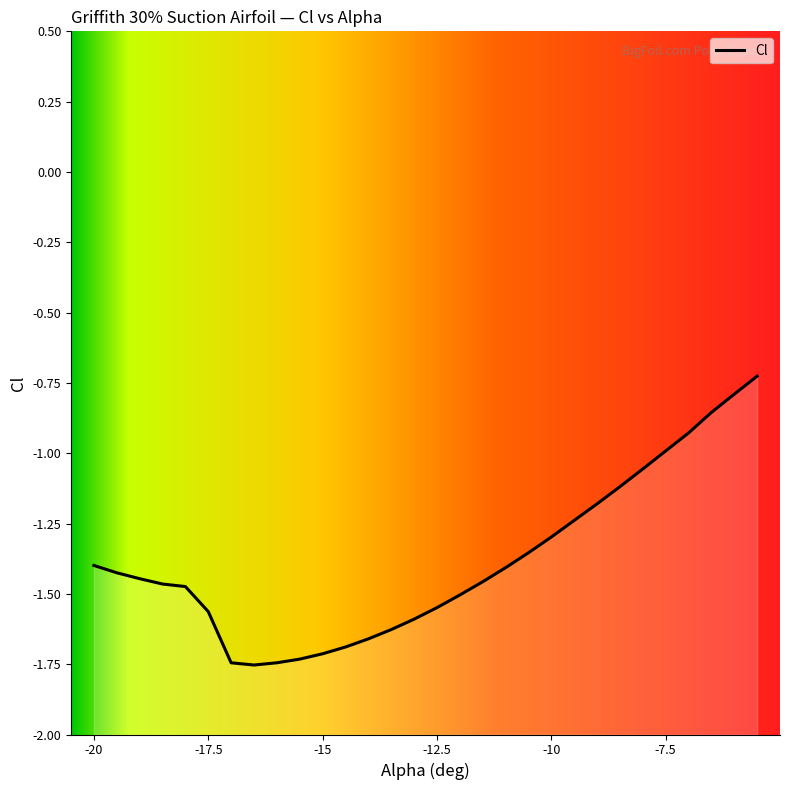

How many lines are shown in the chart?

1